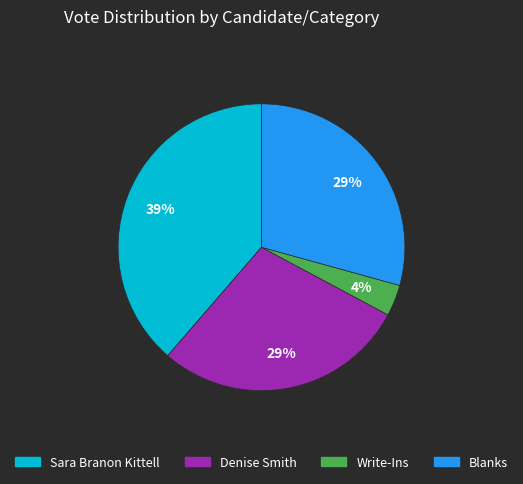

Does Blanks represent more than half of the total?

No